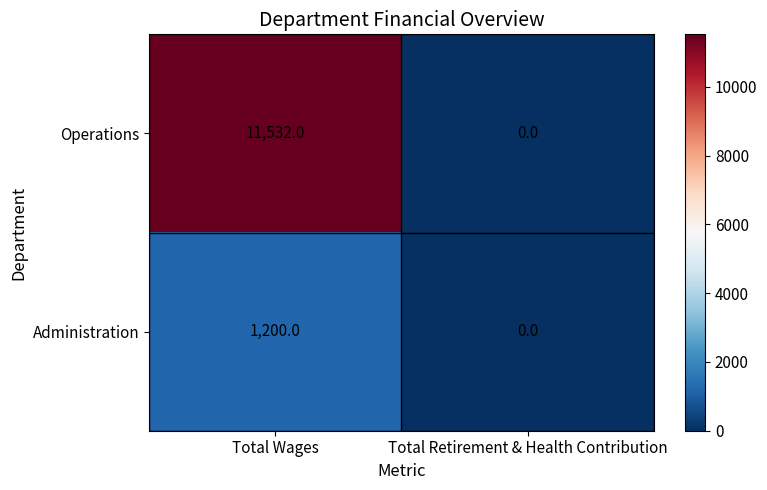

Rank the series at Total Wages from lowest to highest value.

Administration, Operations